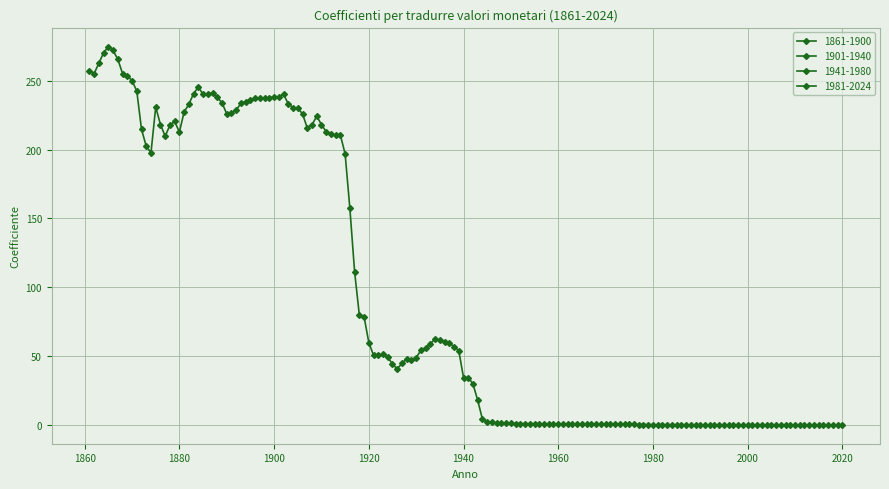

Reading left to right, extract all data points from this chart.

1861-1900: 256.8	255.2	262.9	270.3	274.9	272.1	265.5	255.2	253.7	250.1	242.6	214.6	202.5	197.7	230.9	218.2	209.7	217.8	220.5	212.7	227.4	232.9	240.7	245.4	240.1	240.4	240.9	237.9	234.0	225.9	226.7	228.6	233.7	234.7	236.1	237.2	237.5	237.5	237.5	238.5
1901-1940: 238.5	240.1	233.2	230.4	230.1	225.9	215.7	218.0	224.2	218.2	212.9	211.0	210.6	210.6	196.8	157.3	111.2	79.7	78.5	59.8	50.5	50.8	51.1	49.4	44.0	40.8	44.6	48.1	47.3	48.9	54.1	55.6	59.1	62.3	61.4	60.2	59.4	56.9	53.9	34.4
1941-1980: 34.4	29.7	17.7	4.0	2.0	1.7	1.1	1.0	1.0	1.0	0.9	0.9	0.9	0.8	0.8	0.8	0.8	0.7	0.7	0.7	0.7	0.7	0.6	0.6	0.6	0.5	0.5	0.5	0.5	0.5	0.5	0.4	0.4	0.3	0.3	0.3	0.2	0.2	0.2	0.1
1981-2024: 0.1	0.1	0.1	0.1	0.1	0.1	0.1	0.1	0.1	0.1	0.0	0.0	0.0	0.0	0.0	0.0	0.0	0.0	0.0	0.0	0.0	0.0	0.0	0.0	0.0	0.0	0.0	0.0	0.0	0.0	0.0	0.0	0.0	0.0	0.0	0.0	0.0	0.0	0.0	0.0